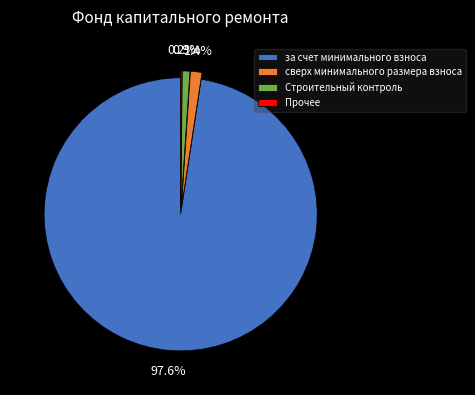

Which category has the biggest portion of the pie?

за счет минимального взноса